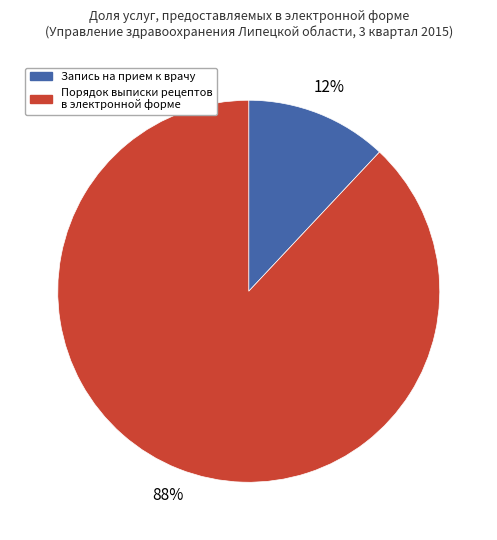

Do Порядок выписки рецептов в электронной форме and Запись на прием к врачу together represent more than half of the pie?

Yes